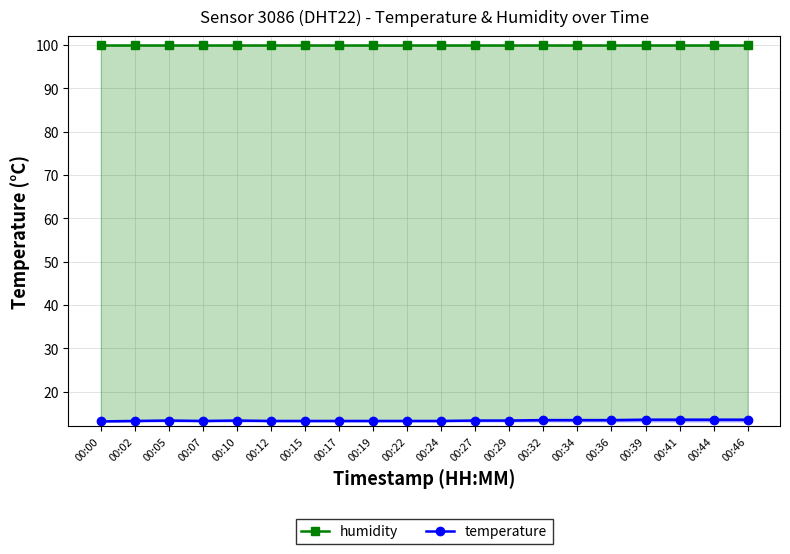

What are all the series names shown in the legend?

humidity, temperature